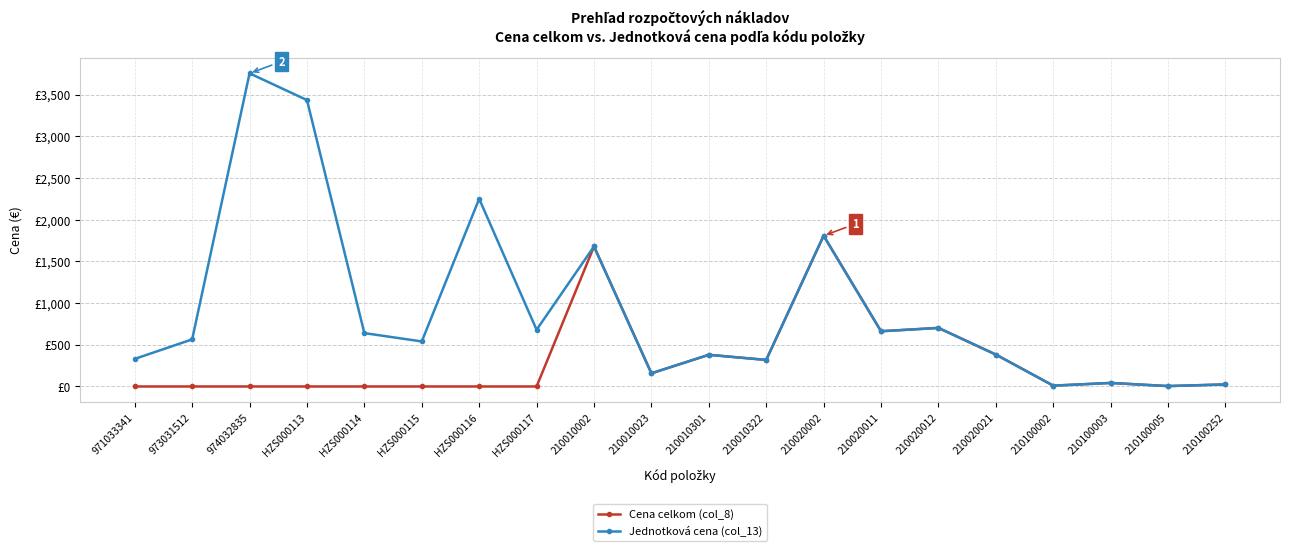

At how many categories does at least one series exceed 3259?

2